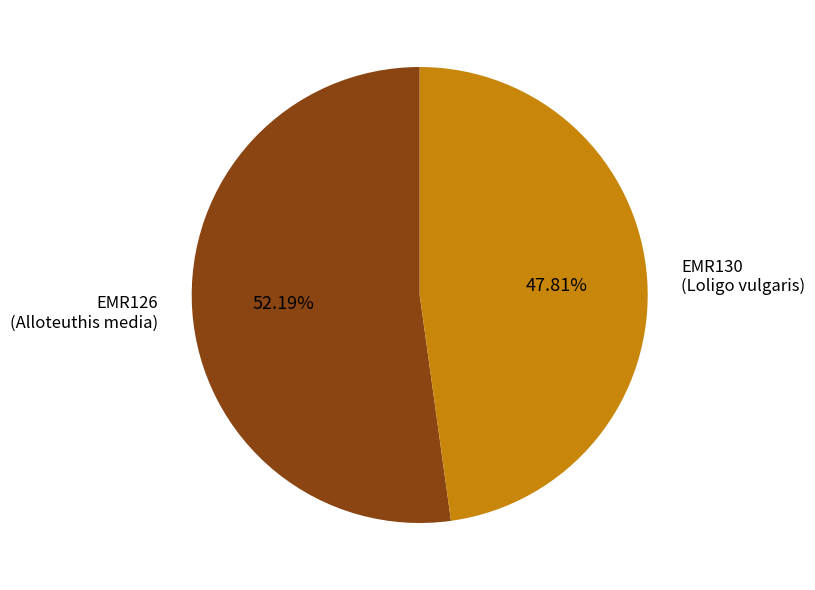

Is EMR126 the majority of the pie?

Yes